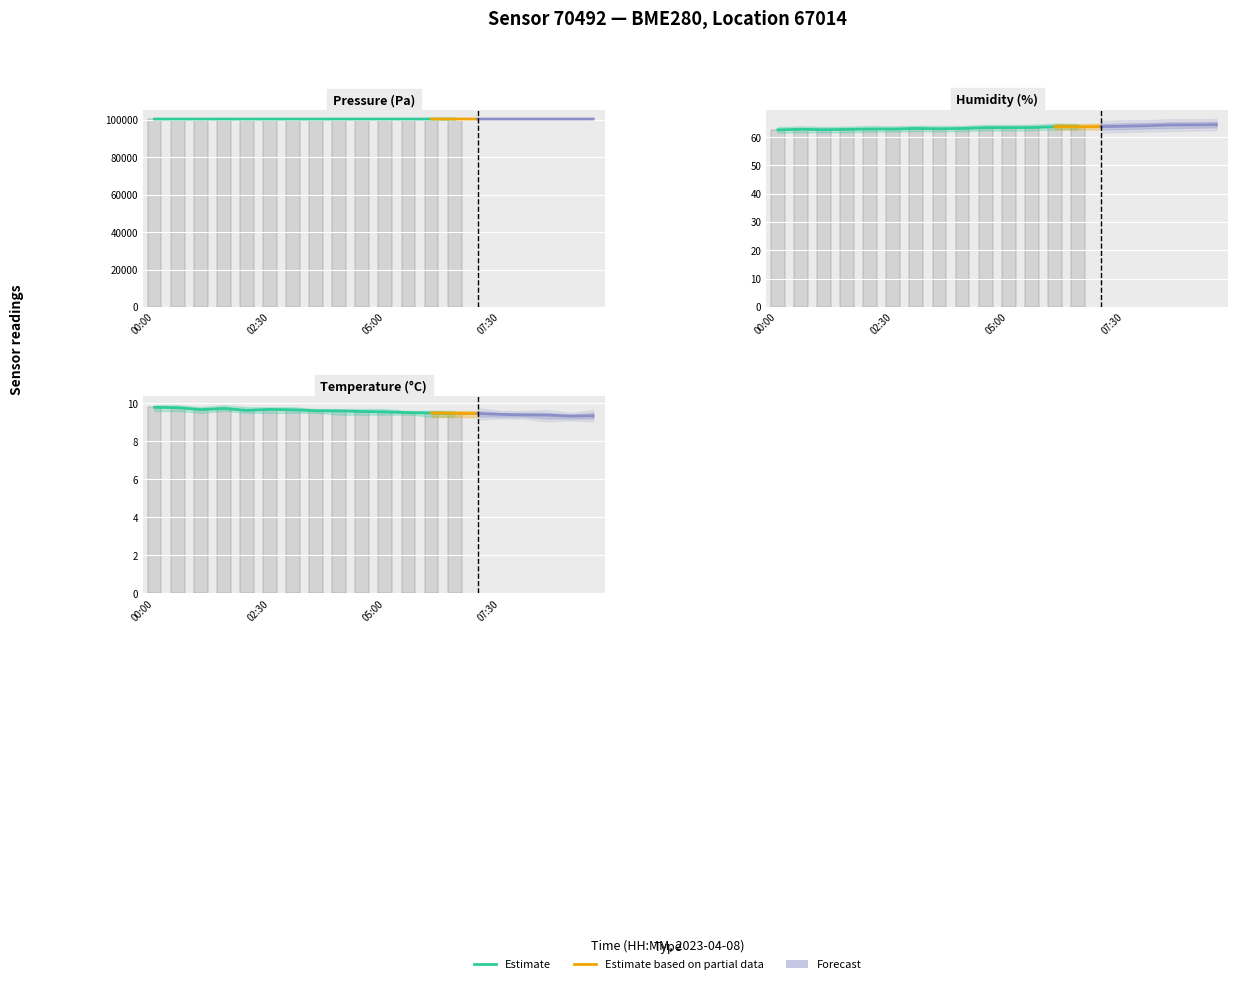

List the labels in order of humidity value, largest first.

09:30, 09:00, 08:30, 08:00, 07:30, 07:00, 06:00, 06:30, 05:30, 04:30, 05:00, 03:00, 04:00, 03:30, 02:00, 02:30, 00:30, 01:30, 01:00, 00:00